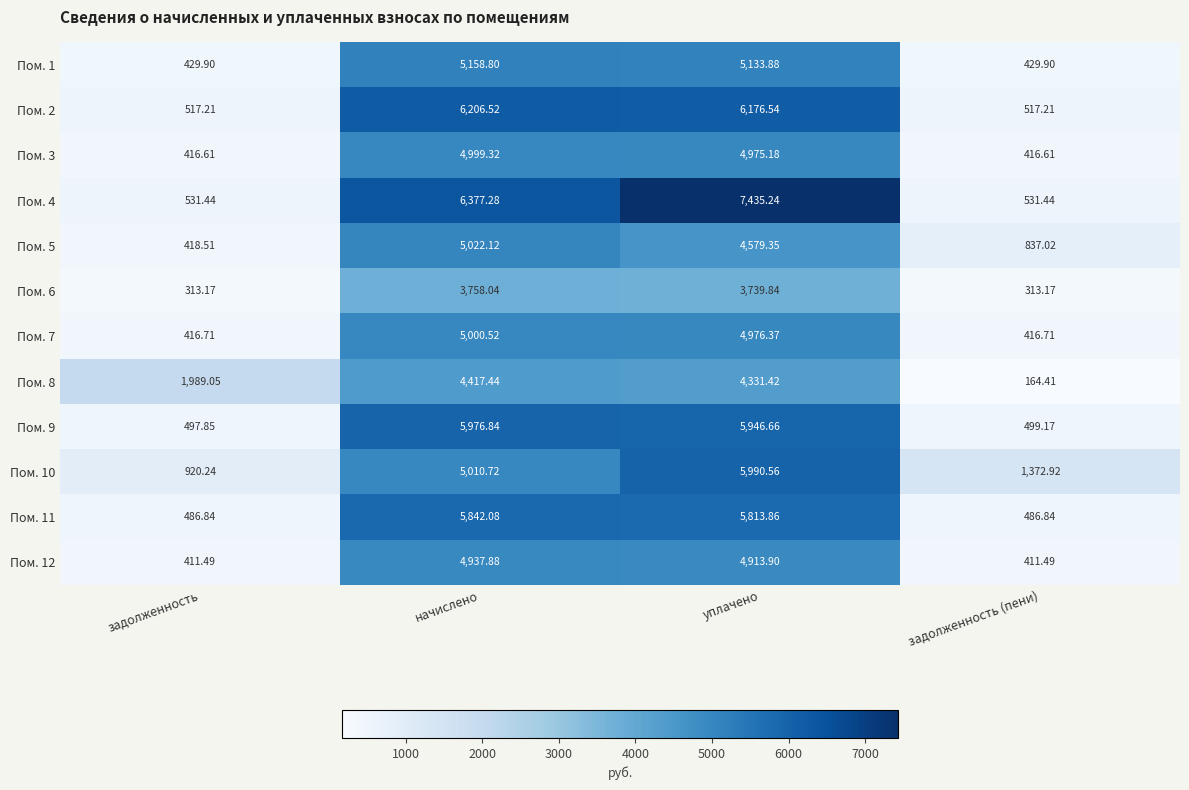

What is the total value across all series at уплачено?

64012.8